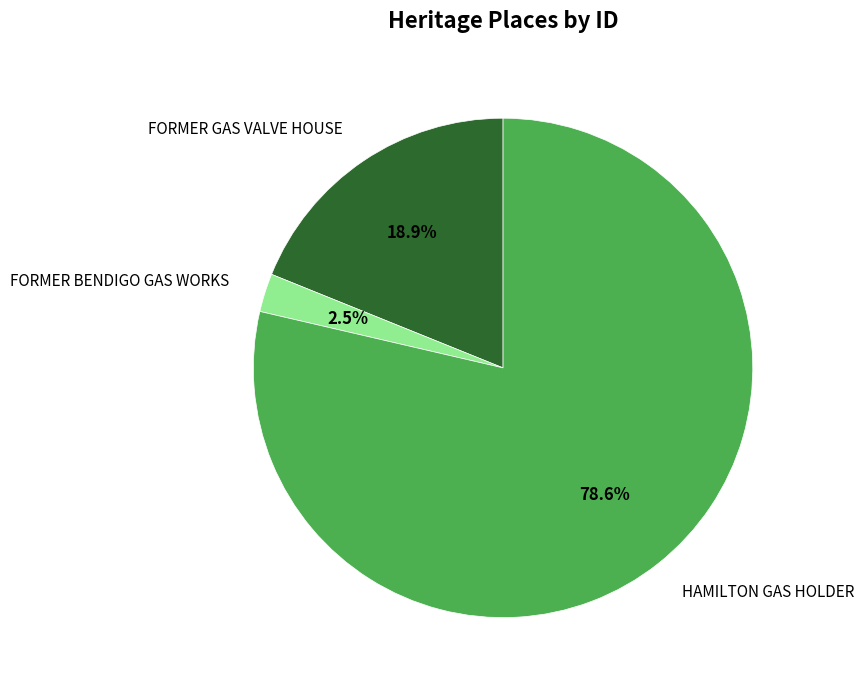

Between FORMER BENDIGO GAS WORKS and HAMILTON GAS HOLDER, which is larger?

HAMILTON GAS HOLDER